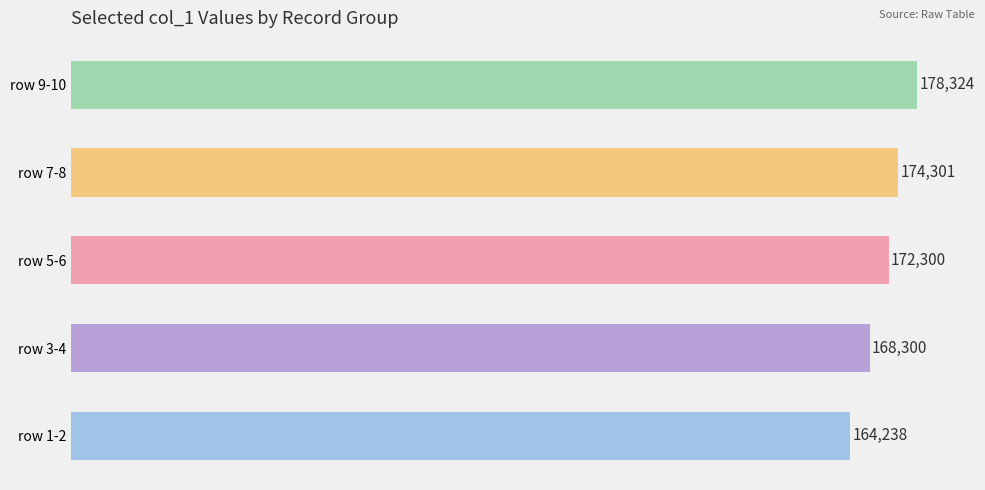

What is the difference between the maximum and minimum values?

14087.0